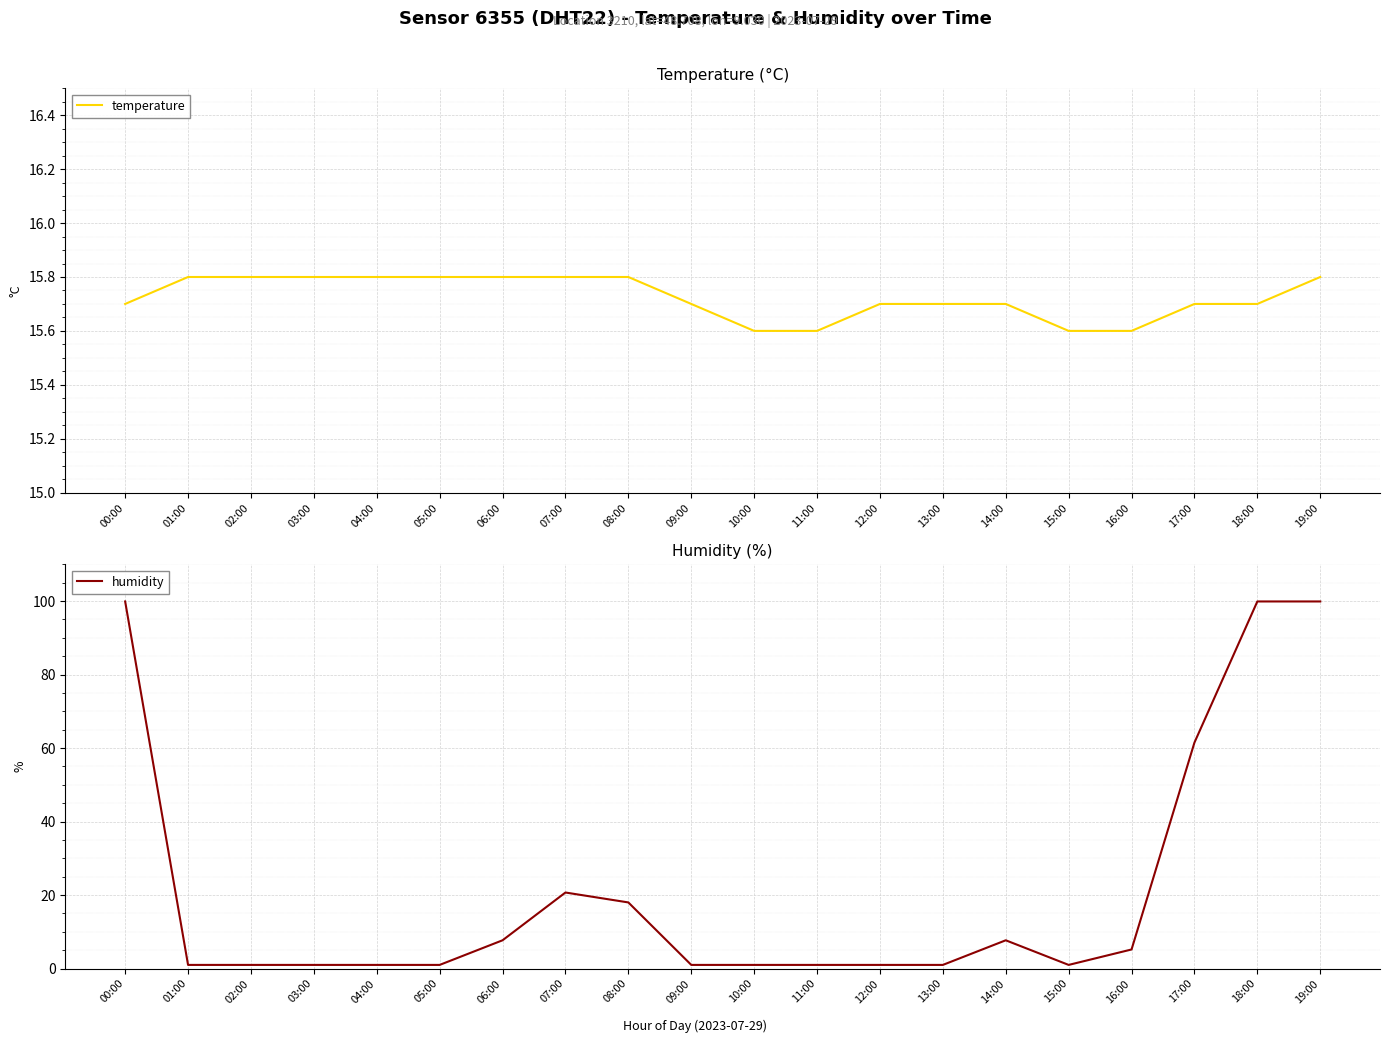

What is the label of the 19th point from the left?

18:00